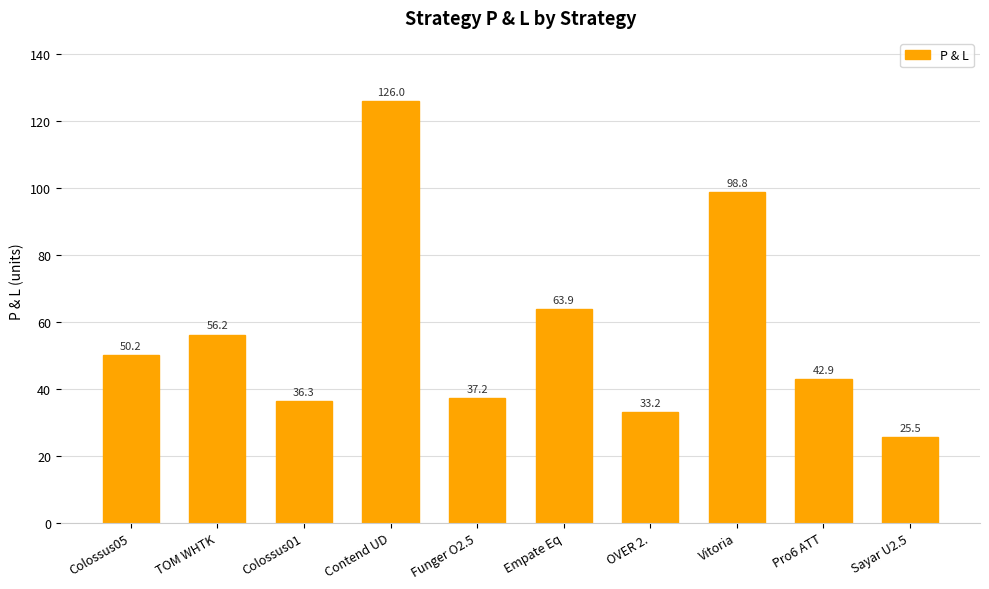

Does the chart contain any negative values?

No